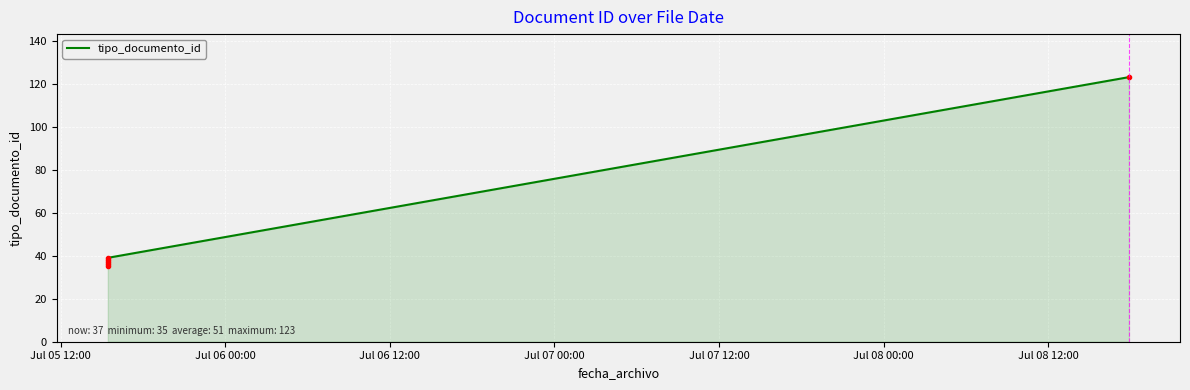

How many data points does each series have?

6